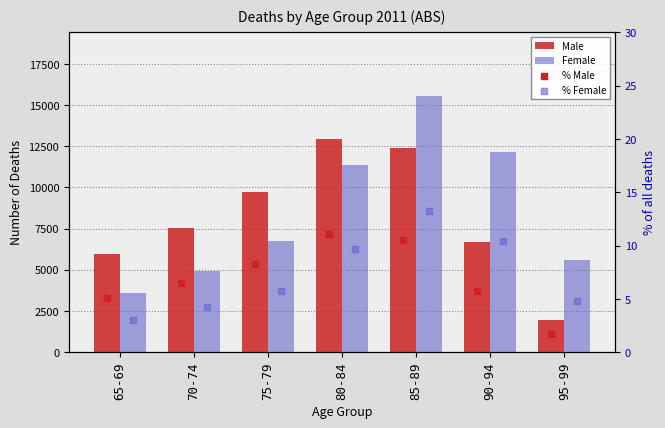

Which series has the largest total across all categories?

Female